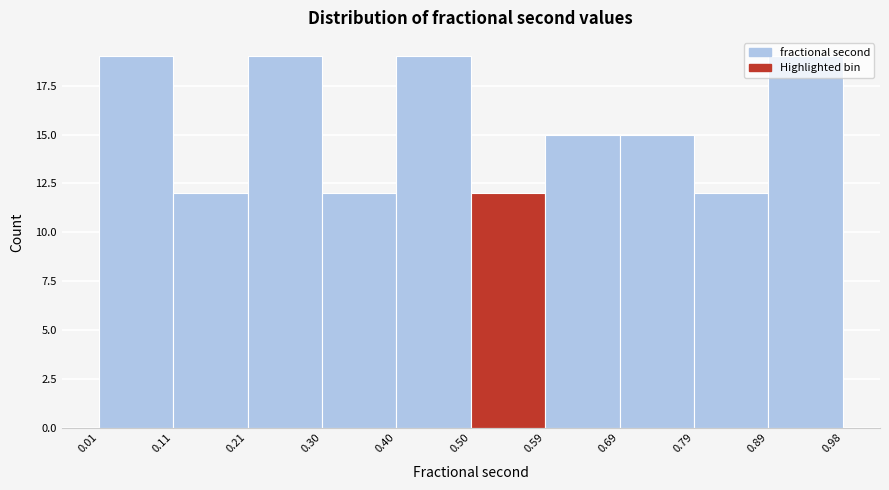

Reading left to right, transcribe this chart: for each bar, give the range it covers on the x-axis and its height. The values are not printed on the chart, so give them approximately, as read against the axis.

0.01 to 0.11: 19
0.11 to 0.21: 12
0.21 to 0.30: 19
0.30 to 0.40: 12
0.40 to 0.50: 19
0.50 to 0.59: 12
0.59 to 0.69: 15
0.69 to 0.79: 15
0.79 to 0.89: 12
0.89 to 0.98: 19